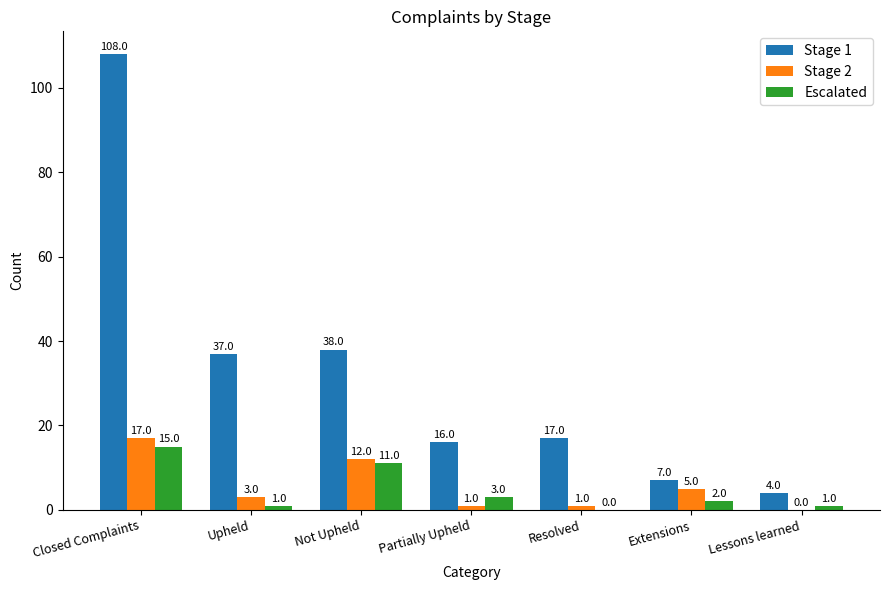

How many data points does each series have?

7